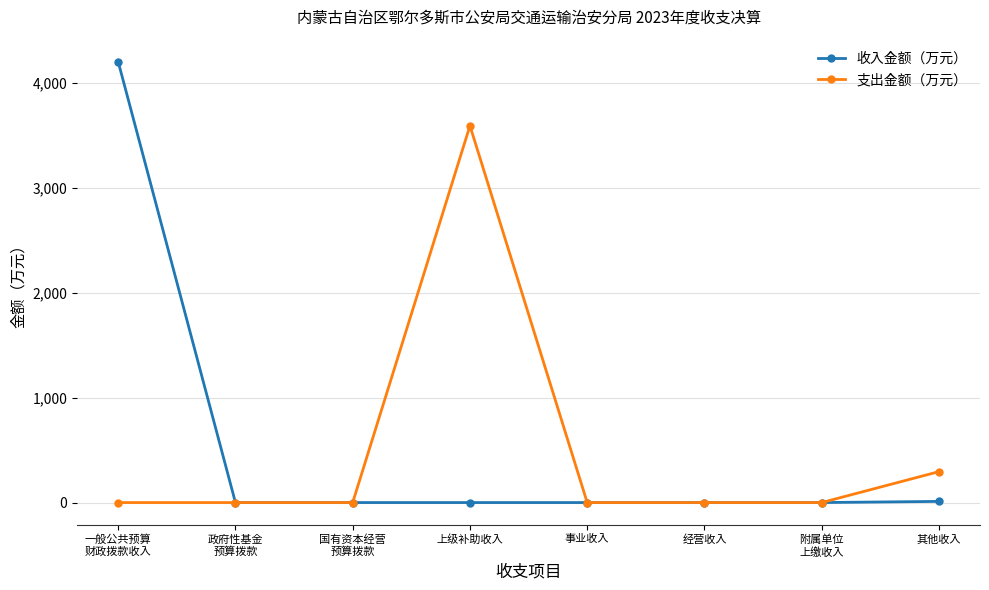

Which series has the largest range (max minus min)?

收入金额（万元）